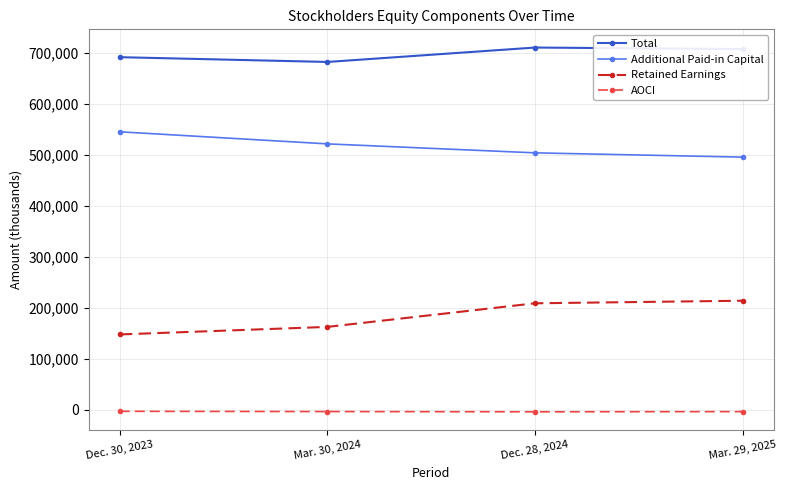

Is the value of Additional Paid-in Capital at Mar. 29, 2025 greater than the value of Total at Mar. 29, 2025?

No